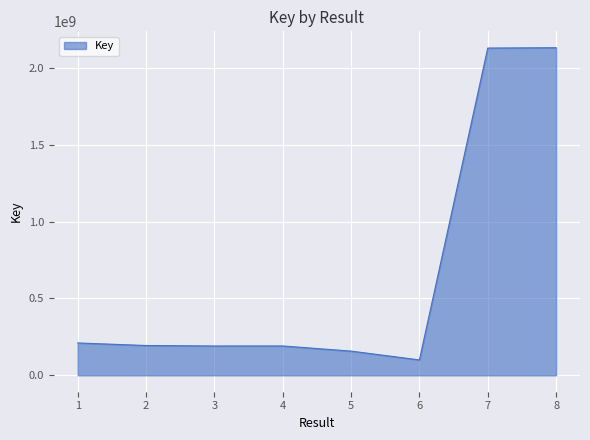

Approximately how many times larger is the value at 3 compared to 3?

1.0